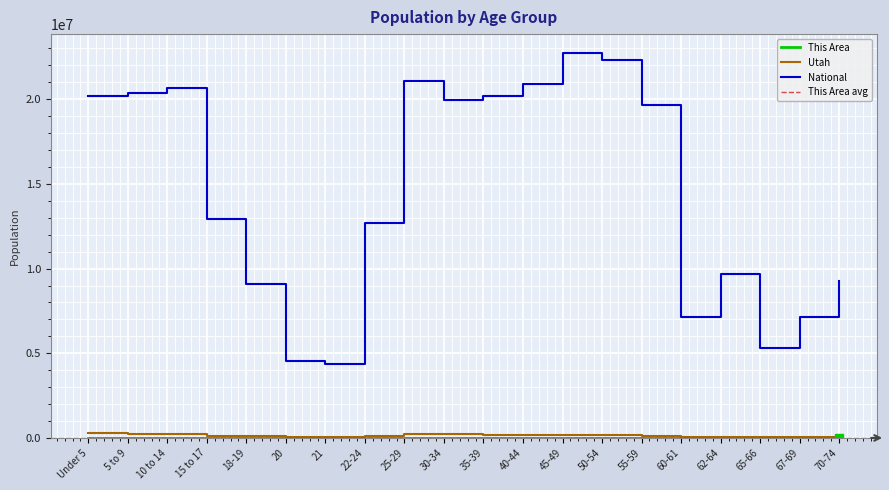

True or false: This Area and Utah intersect in this chart.

False